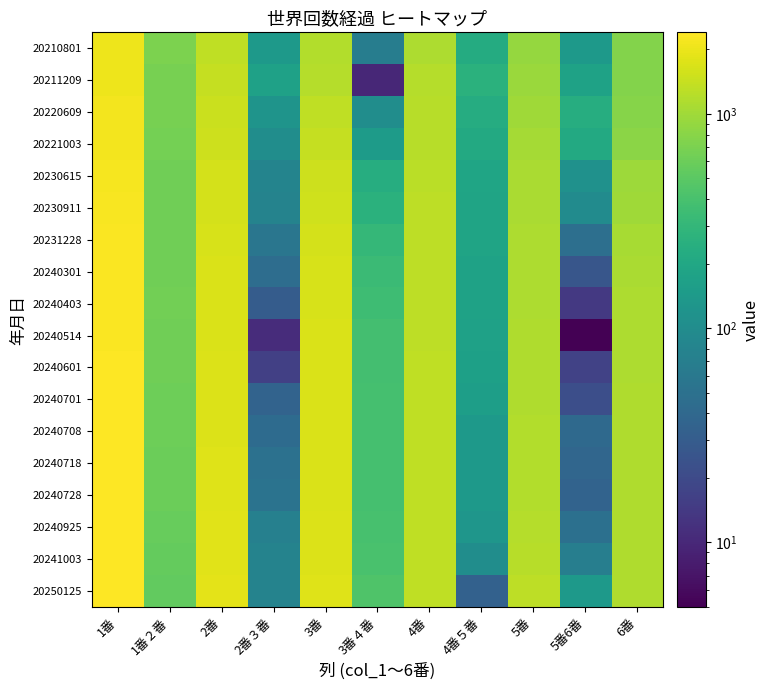

Count the number of data series in this chart.

18